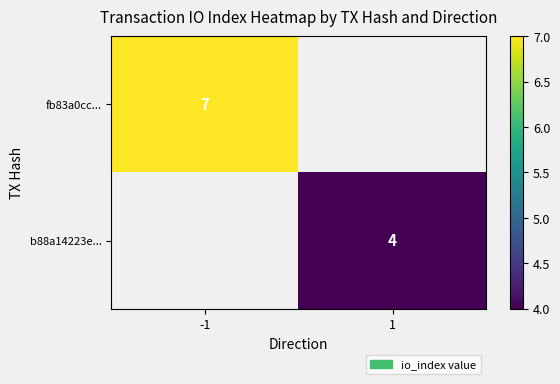

Is the value of fb83a0cc... at -1 greater than the value of b88a14223e... at 1?

Yes